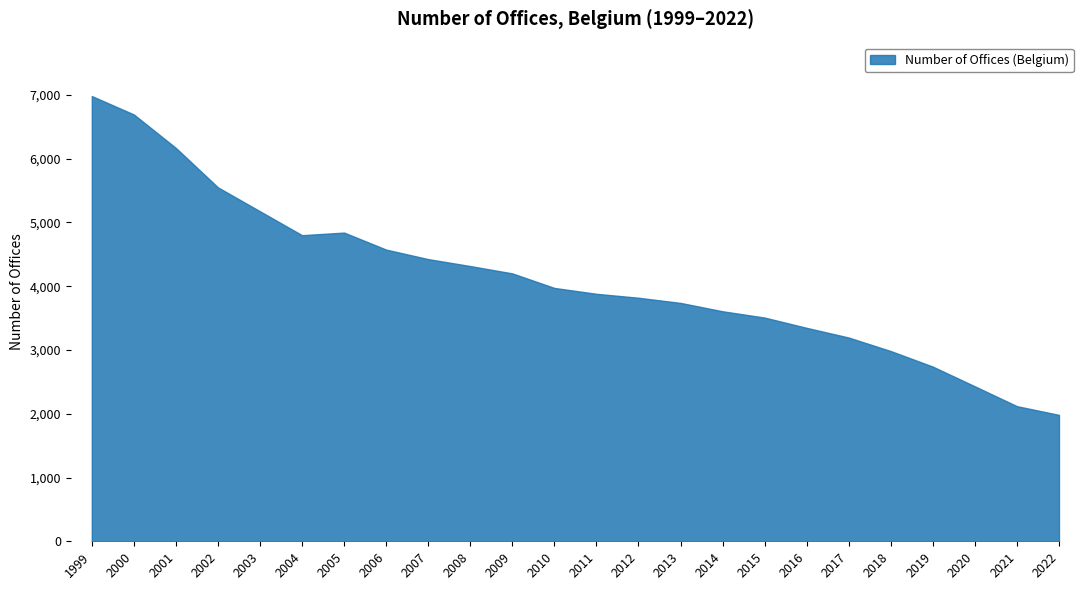

What is the sum of the values at 2002 and 2017?

8745